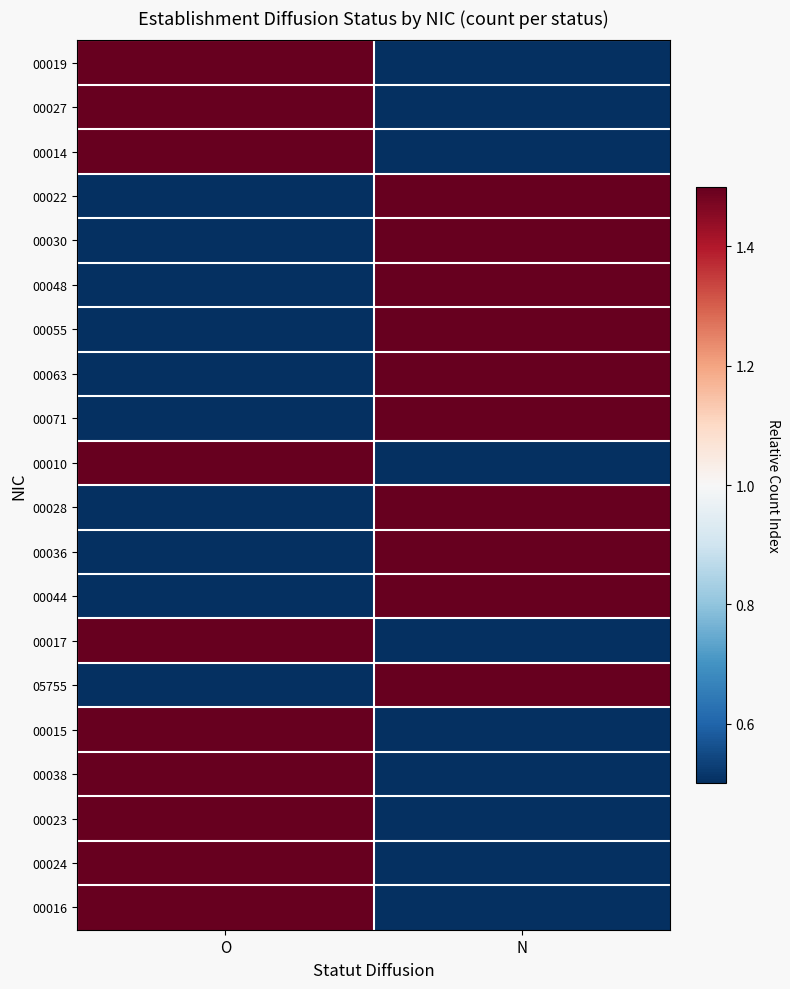

Reading left to right, transcribe all the data shown in this chart.

00019: O=2	N=0
00027: O=2	N=0
00014: O=2	N=0
00022: O=0	N=2
00030: O=0	N=2
00048: O=0	N=2
00055: O=0	N=2
00063: O=0	N=2
00071: O=0	N=2
00010: O=2	N=0
00028: O=0	N=2
00036: O=0	N=2
00044: O=0	N=2
00017: O=2	N=0
05755: O=0	N=2
00015: O=2	N=0
00038: O=2	N=0
00023: O=2	N=0
00024: O=2	N=0
00016: O=2	N=0